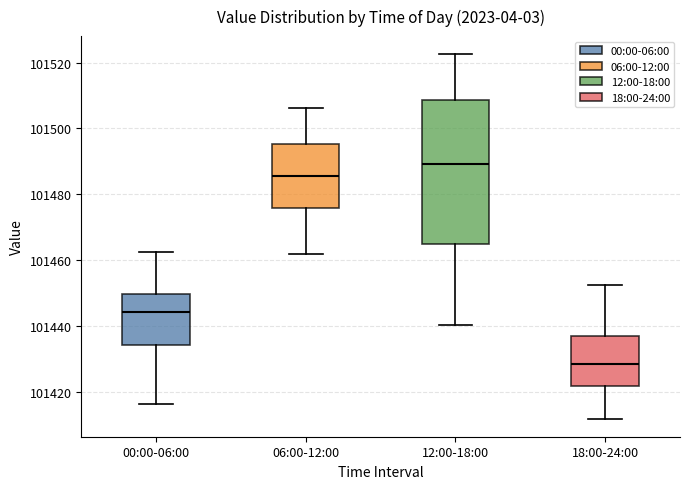

Which box's median line is the lowest?

18:00-24:00